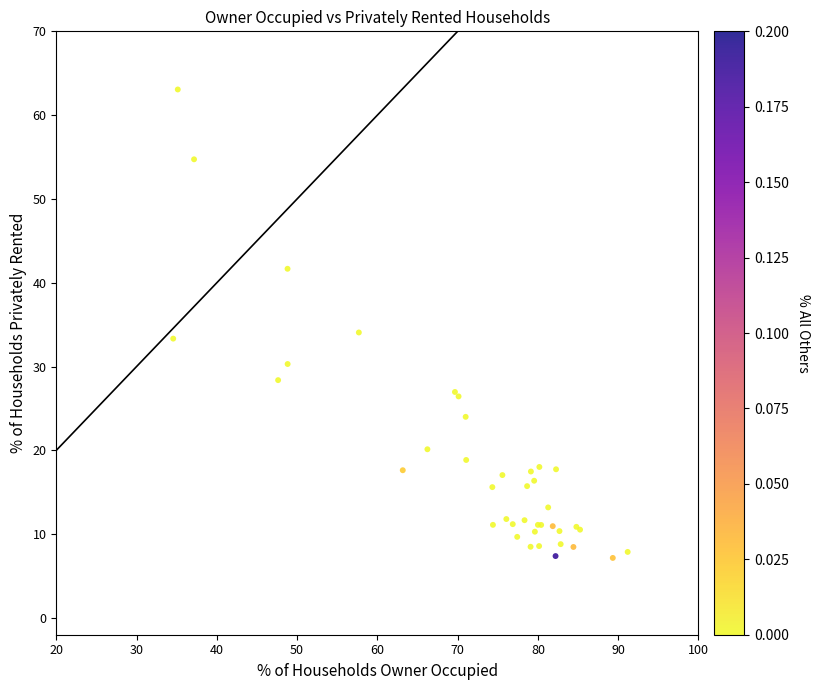

What Y value in the scatter plot is closest to 35?

34.1